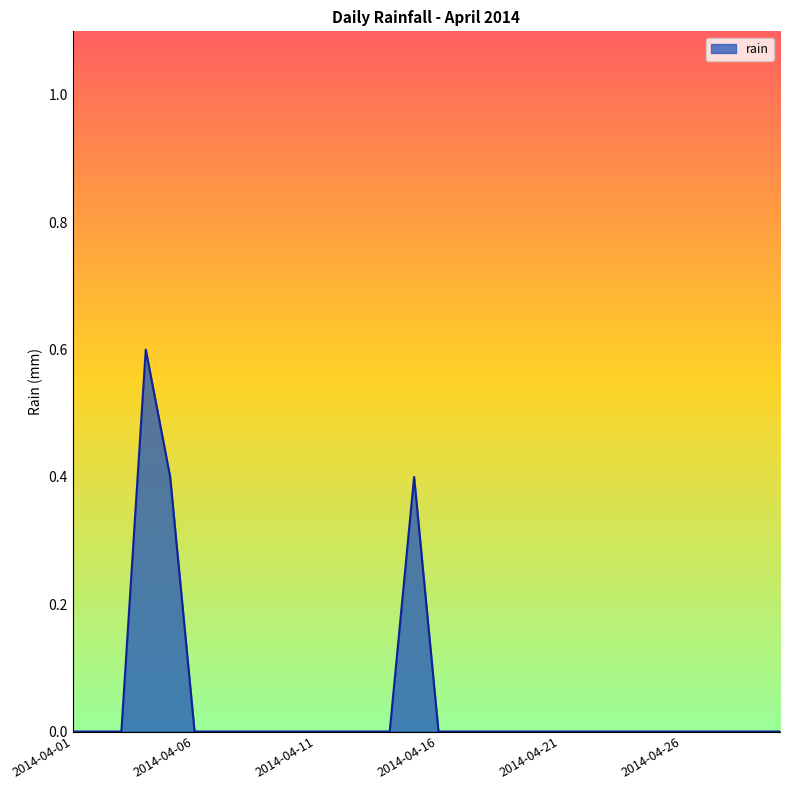

How many lines are shown in the chart?

1